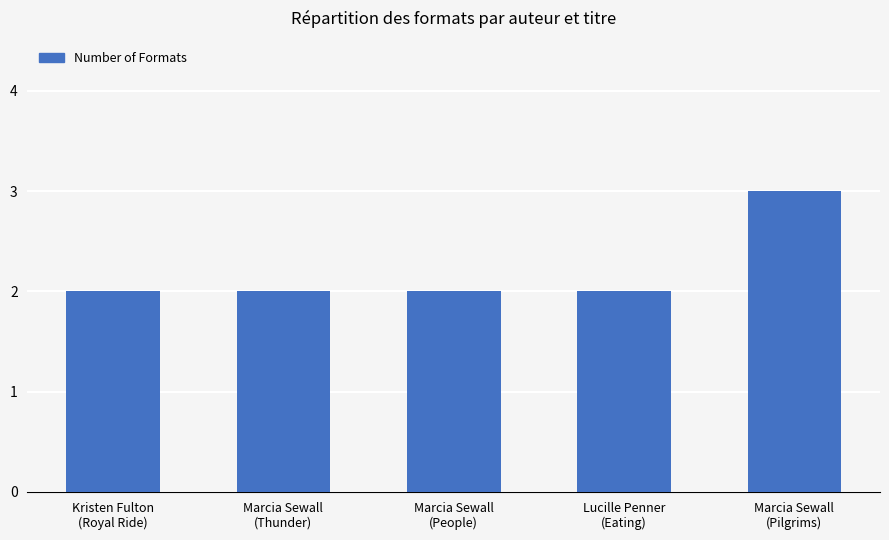

What is the sum of all values?

11